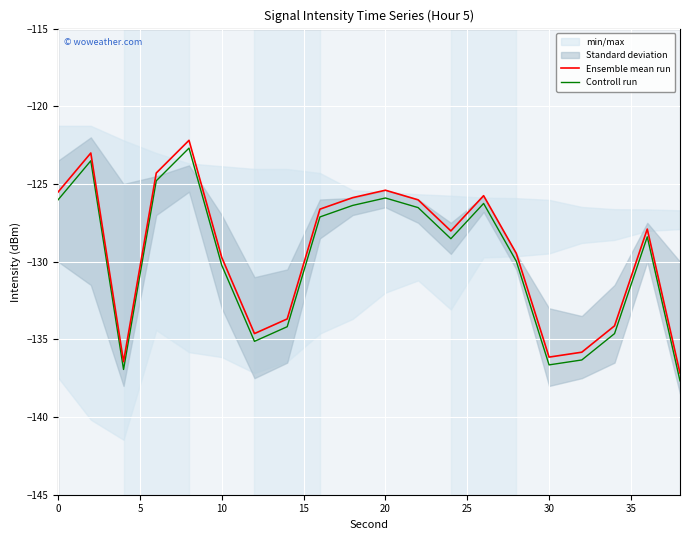

What is the minimum value for Controll run?

-137.7